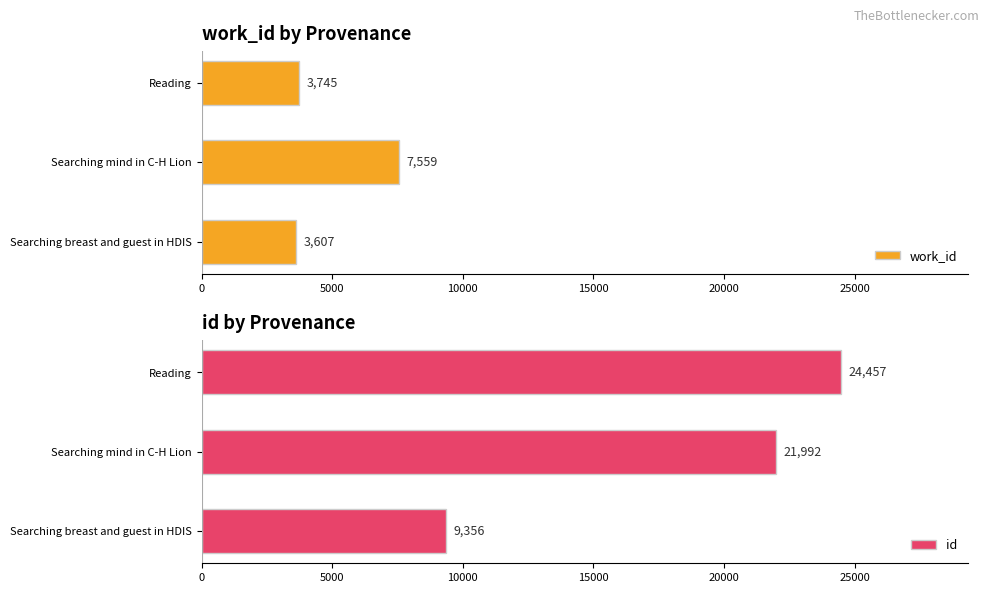

What is the difference between the second highest and minimum values in the work_id series?

138